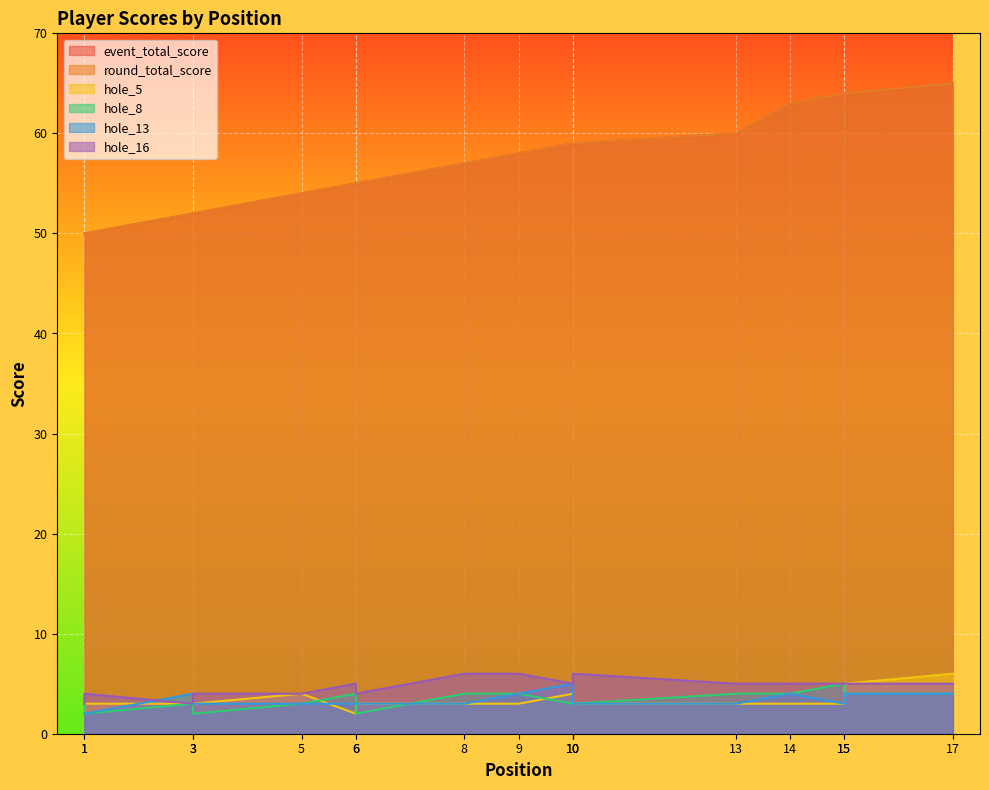

True or false: hole_13 has a value of 1 at 15.

False